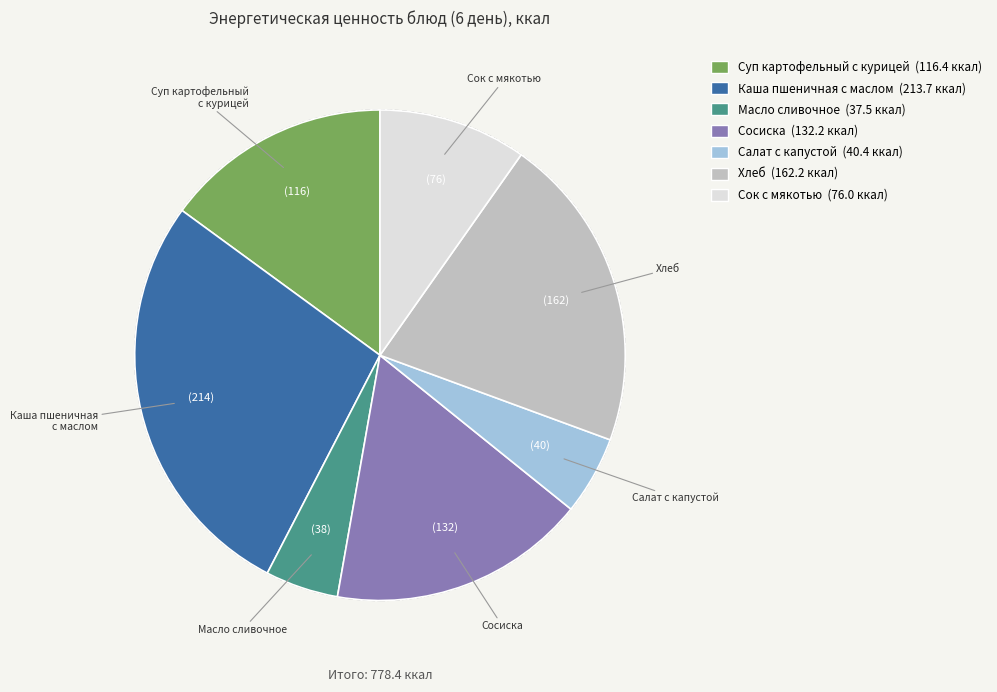

Do Сосиска and Сок с мякотью together represent more than half of the pie?

No